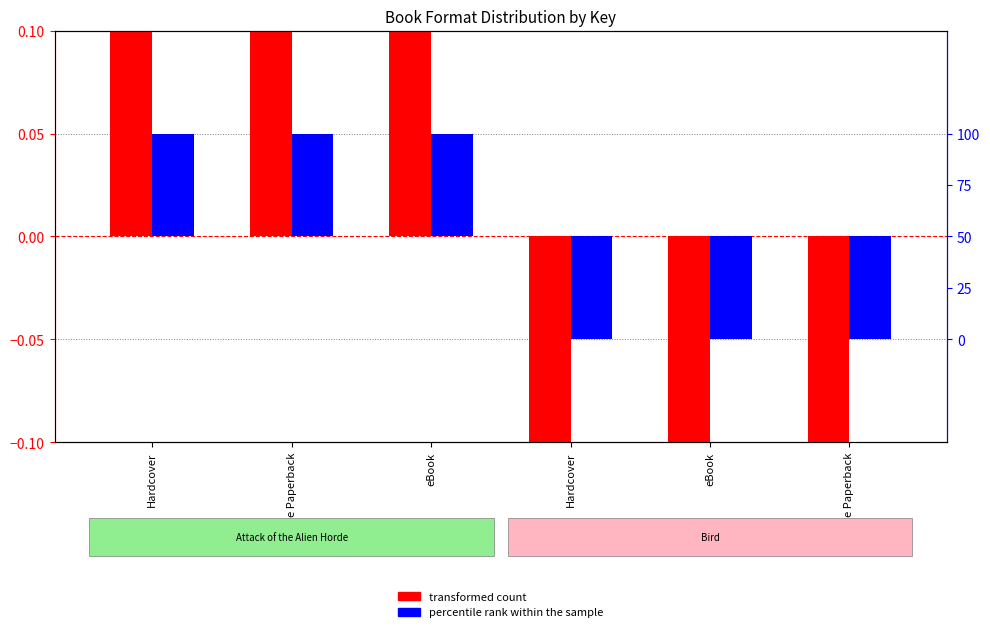

Reading right to left, what are all the values shown in this chart?

transformed count: -0.1	-0.1	-0.1	0.1	0.1	0.1
percentile rank within the sample: -50.0	-50.0	-50.0	50.0	50.0	50.0